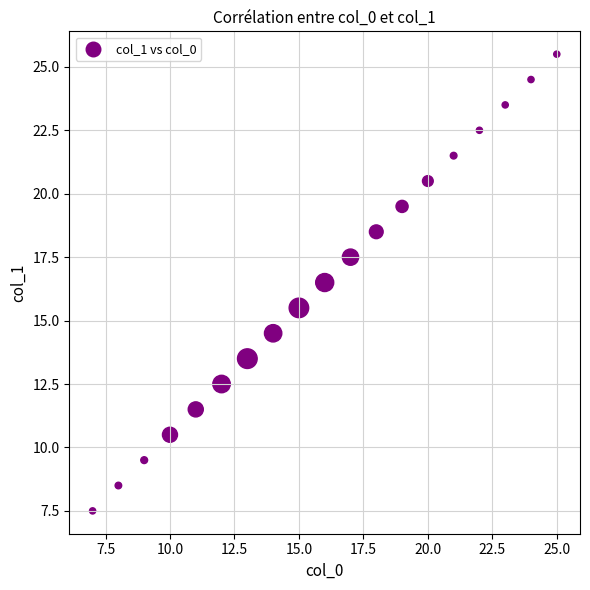

What is the range of X values (max minus min)?

18.0